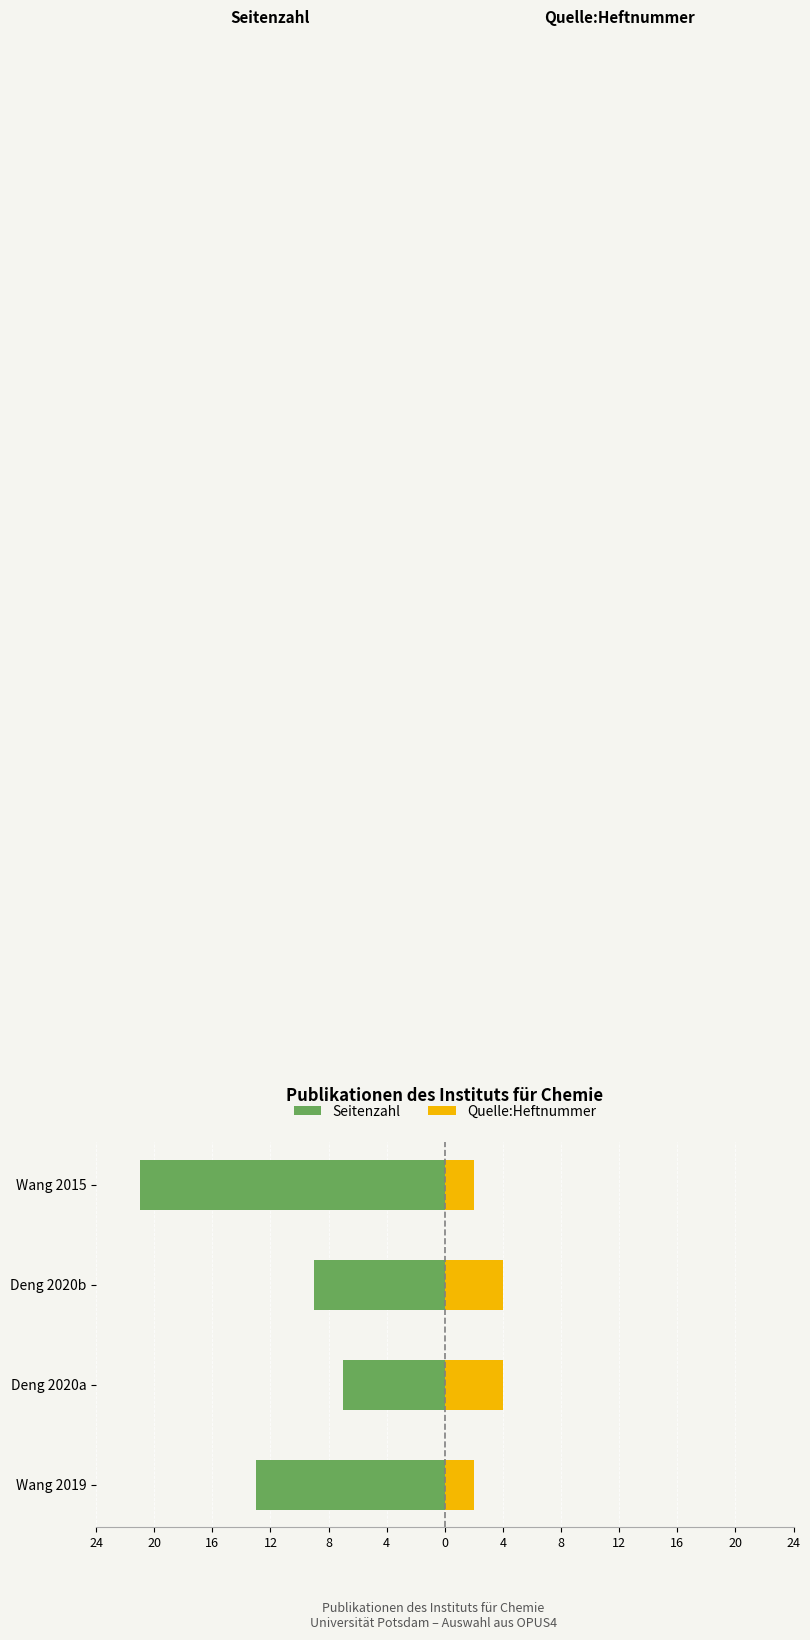

Which series has the largest range (max minus min)?

Seitenzahl